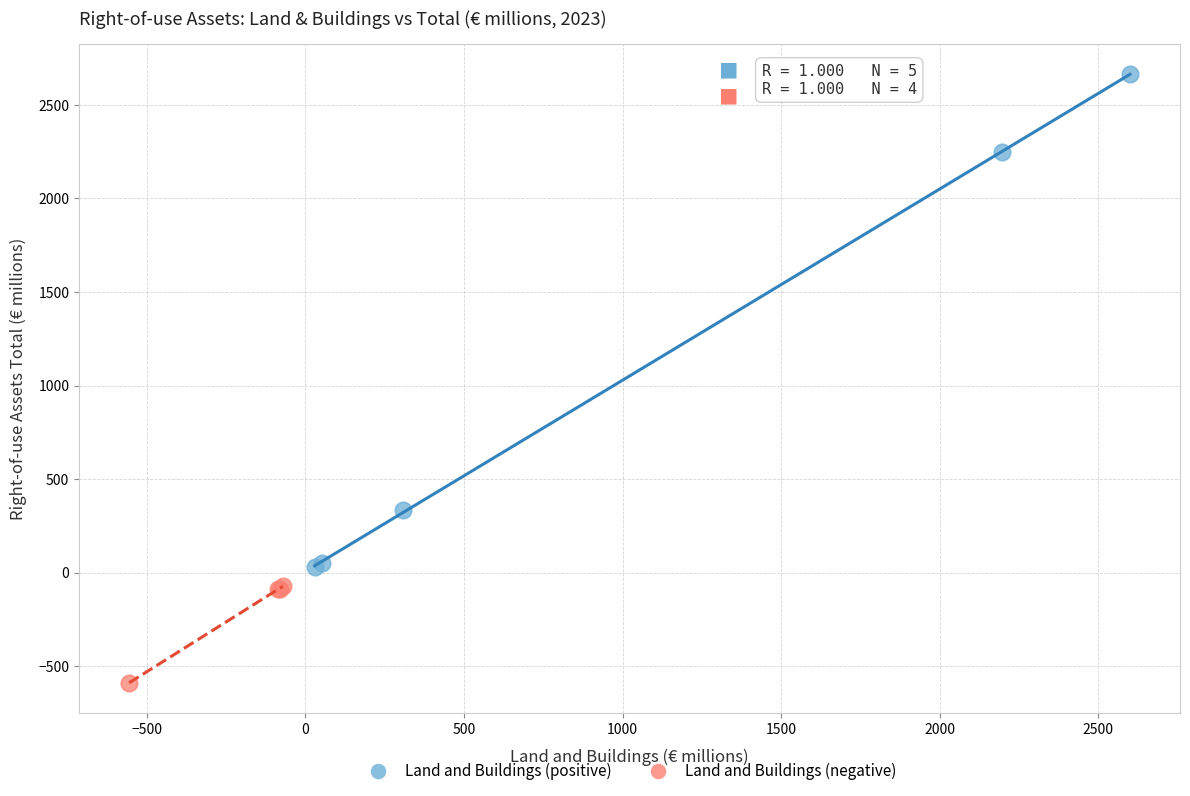

Which series has the largest Y range (max minus min)?

Land and Buildings (positive)